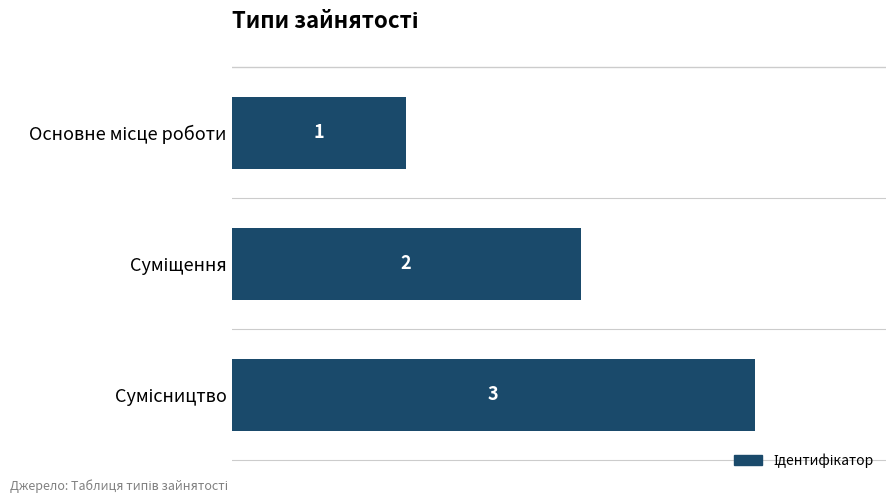

Count the values in the range 1 to 3.

3